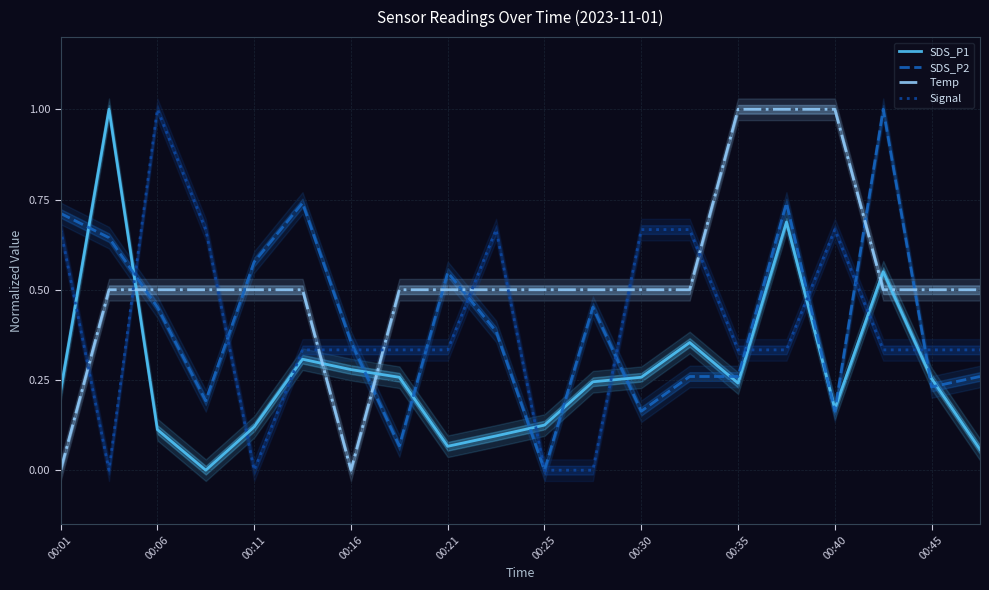

Is it true that SDS_P1 equals 0.3 at 00:01?

False